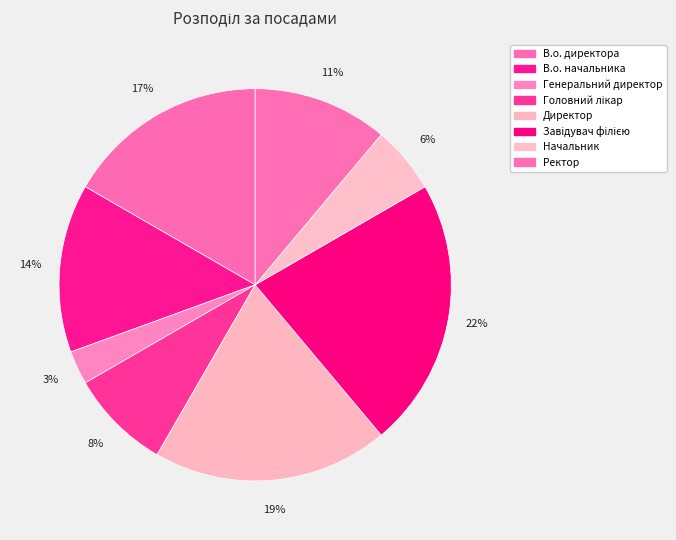

Count the number of slices in the pie.

8